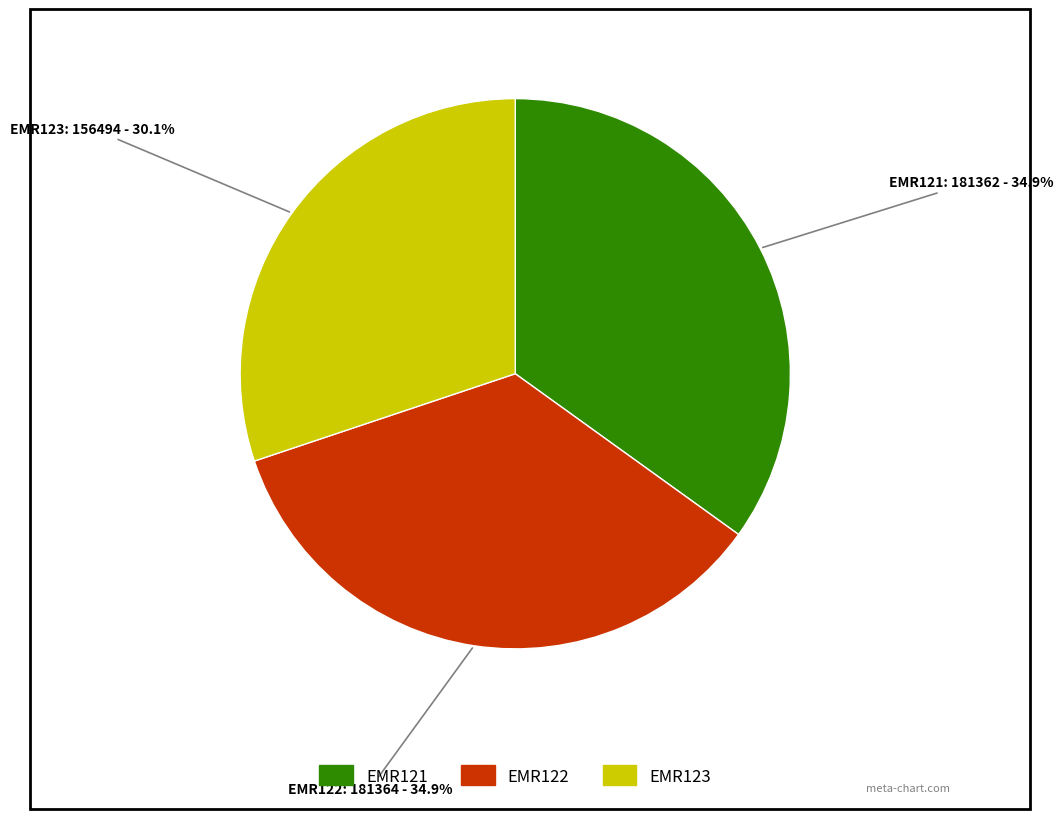

Does EMR123 represent more than half of the total?

No